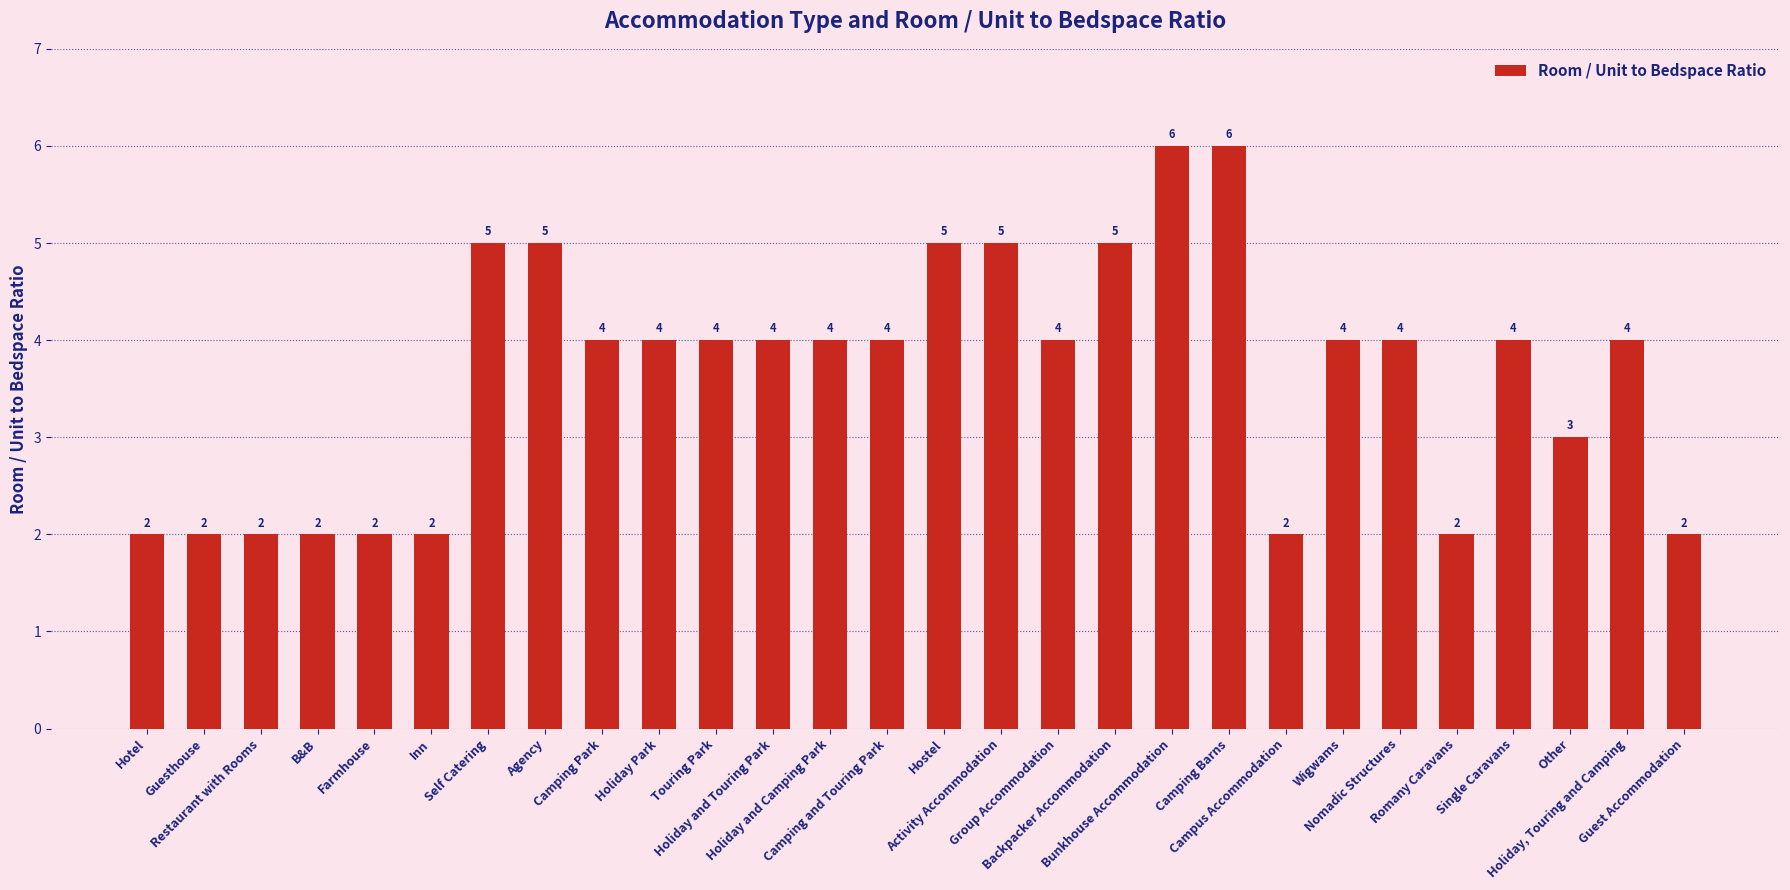

How many series are shown in this chart?

1